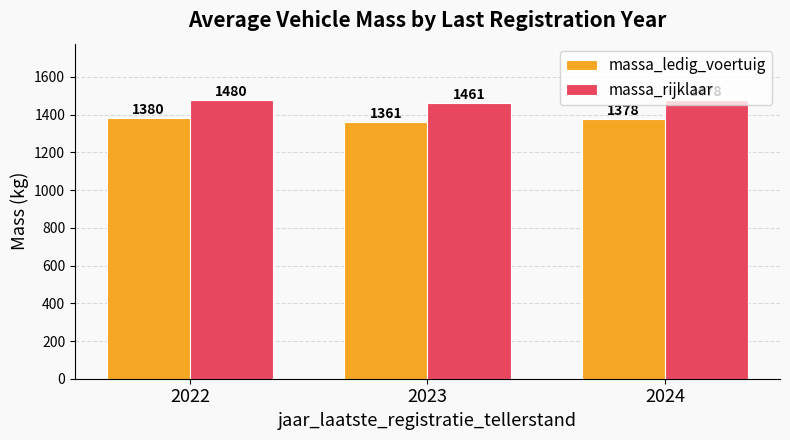

List the series in order of their overall mean, highest first.

massa_rijklaar, massa_ledig_voertuig